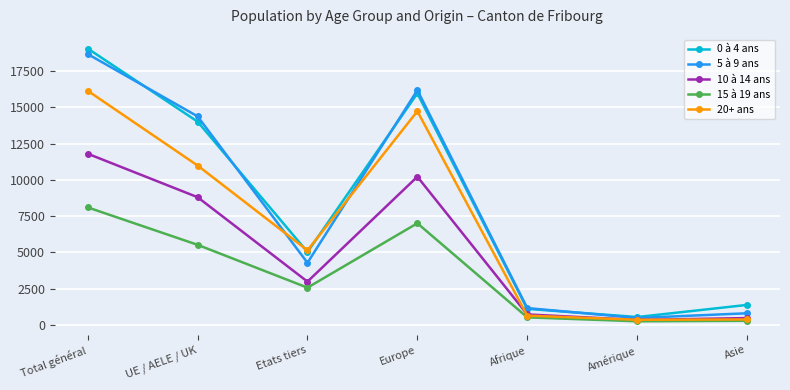

Where does the 5 à 9 ans series first go above 4289?

Total général